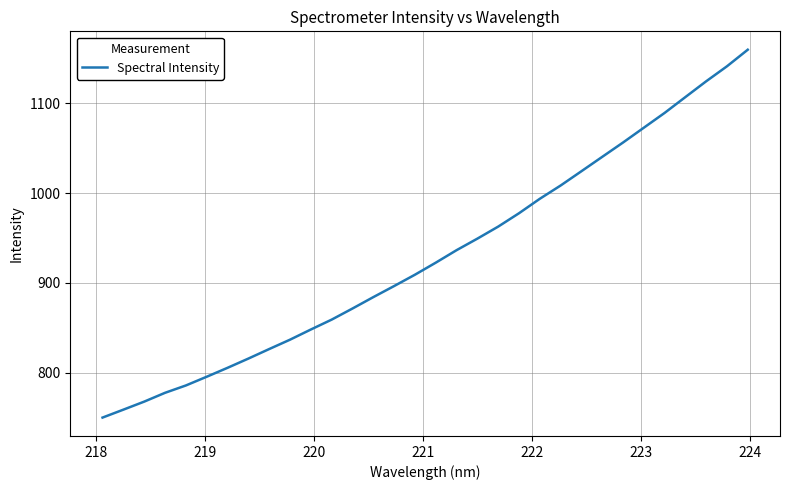

What is the maximum value shown in the chart?

1159.5